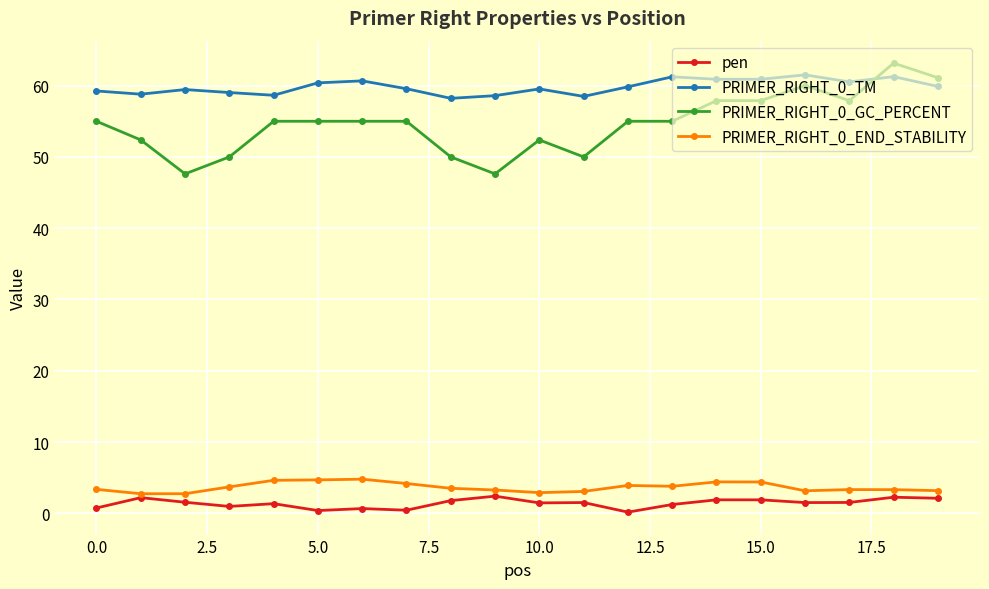

Which series has the largest range (max minus min)?

PRIMER_RIGHT_0_GC_PERCENT